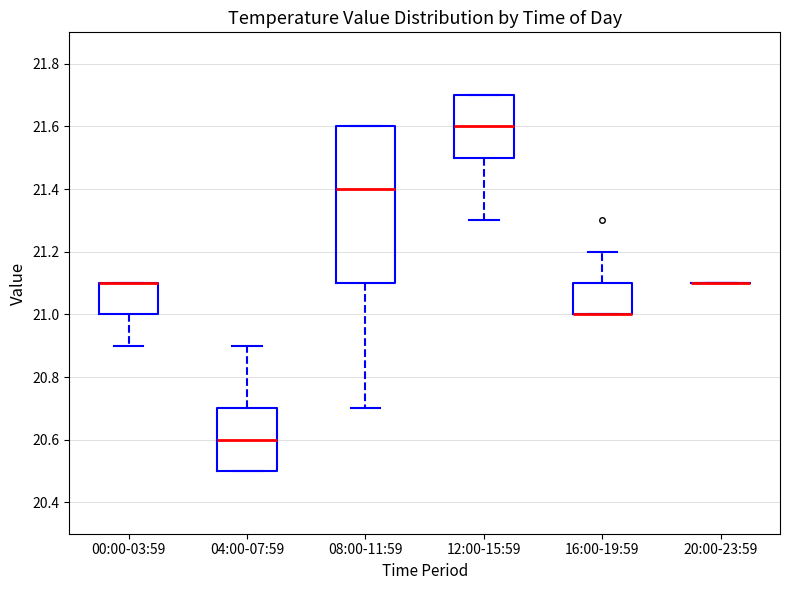

Where is the upper edge of the box for 12:00-15:59 on the y-axis? The values are not printed on the chart, so give them approximately, as read against the axis.

21.7